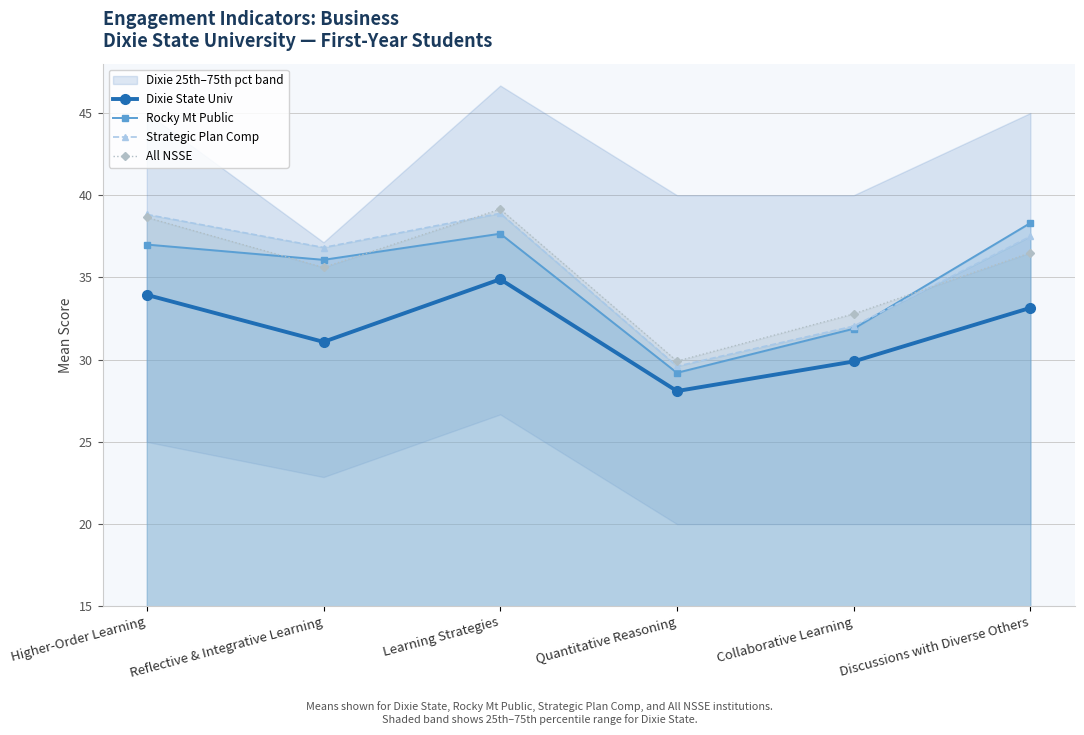

At Higher-Order Learning, list the series in order from smallest to largest.

Dixie State Univ, Rocky Mt Public, All NSSE, Strategic Plan Comp